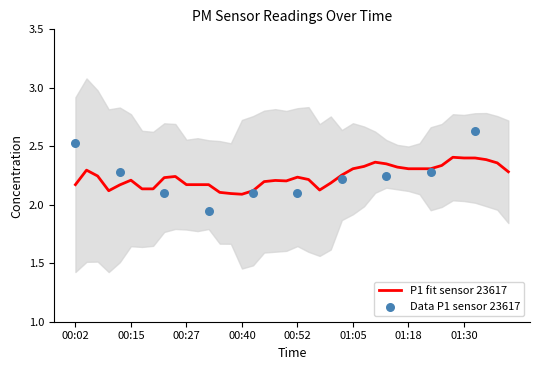

At how many categories does at least one series exceed 2?

36